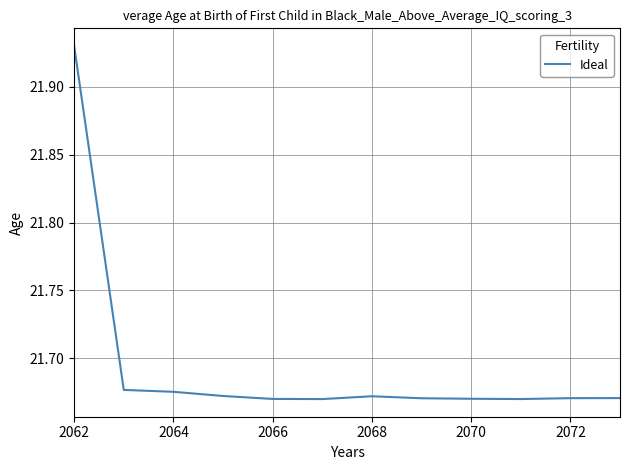

What is the difference between the maximum and minimum values?

0.3